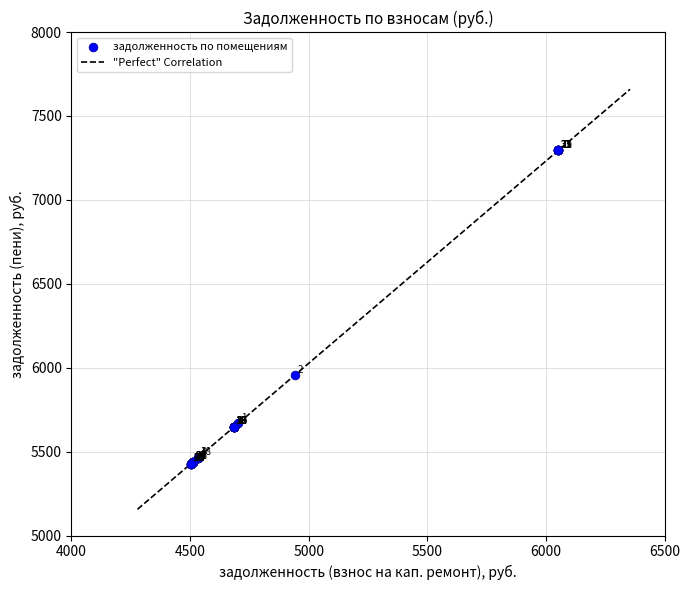

What Y value in the scatter plot is closest to 6361?

5954.5